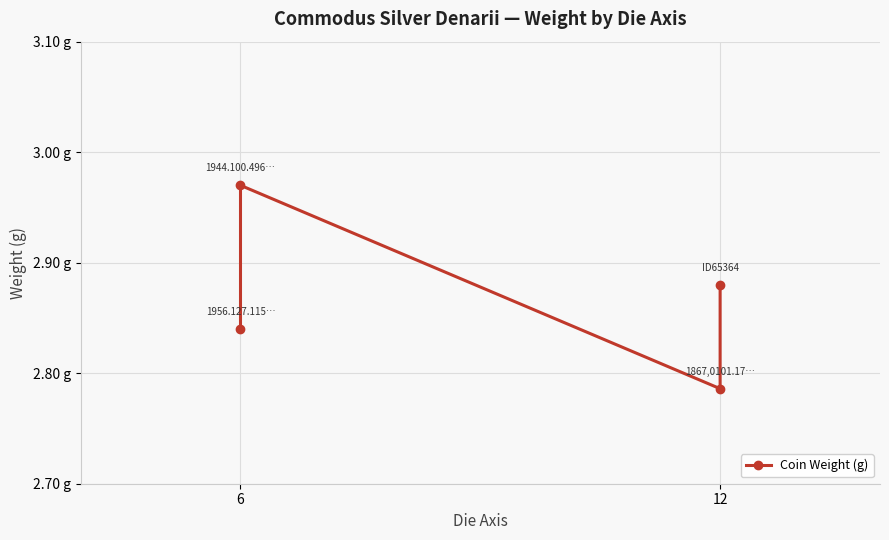

Is it true that the value at 12 is 2.8?

True